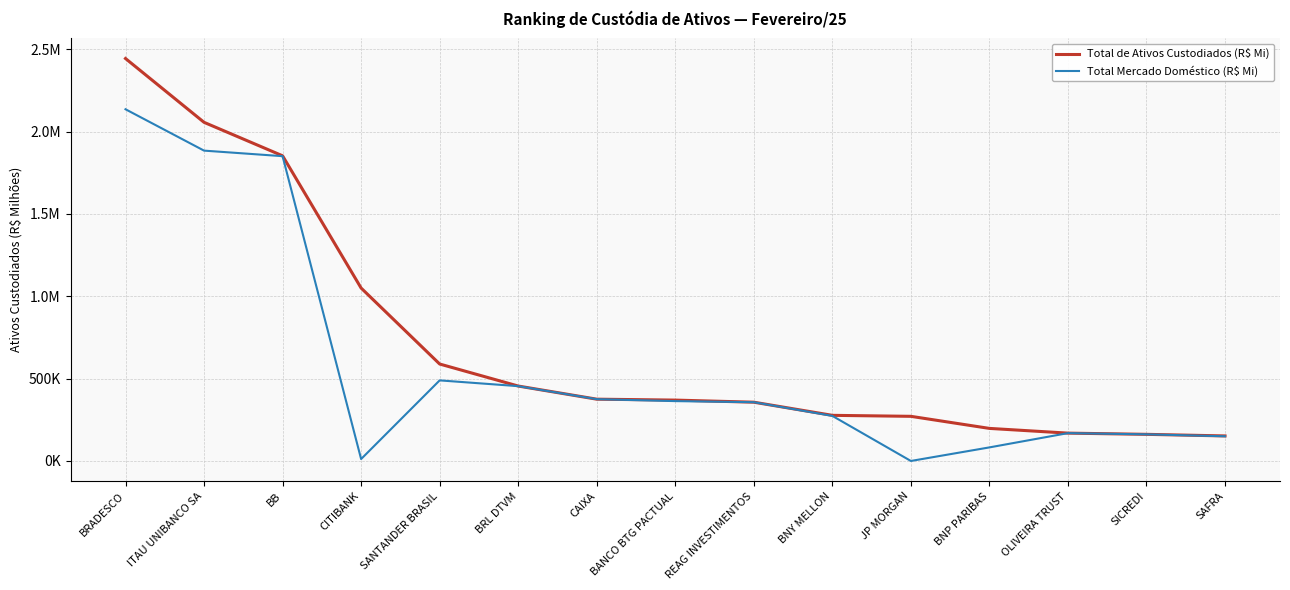

Is this an area chart (filled region under the line)?

No